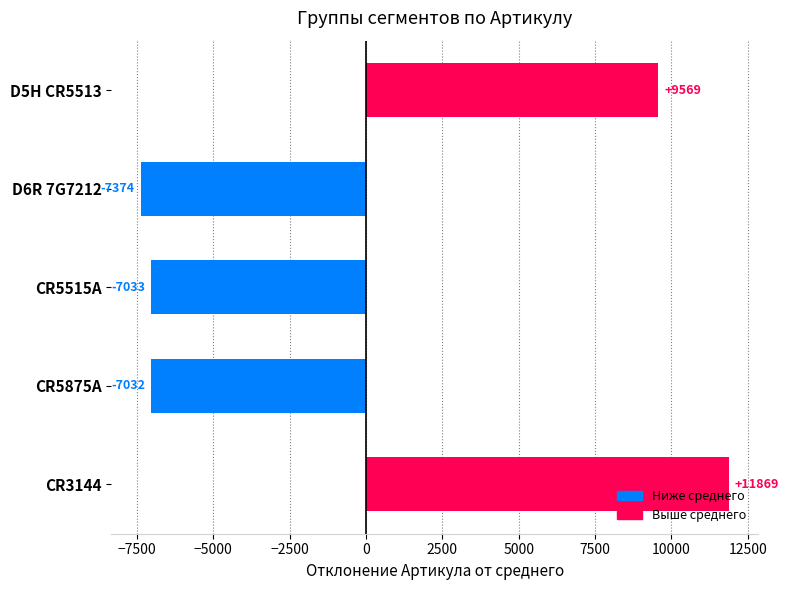

List the labels in order of value, largest first.

CR3144, D5H CR5513, CR5875A, CR5515A, D6R 7G7212